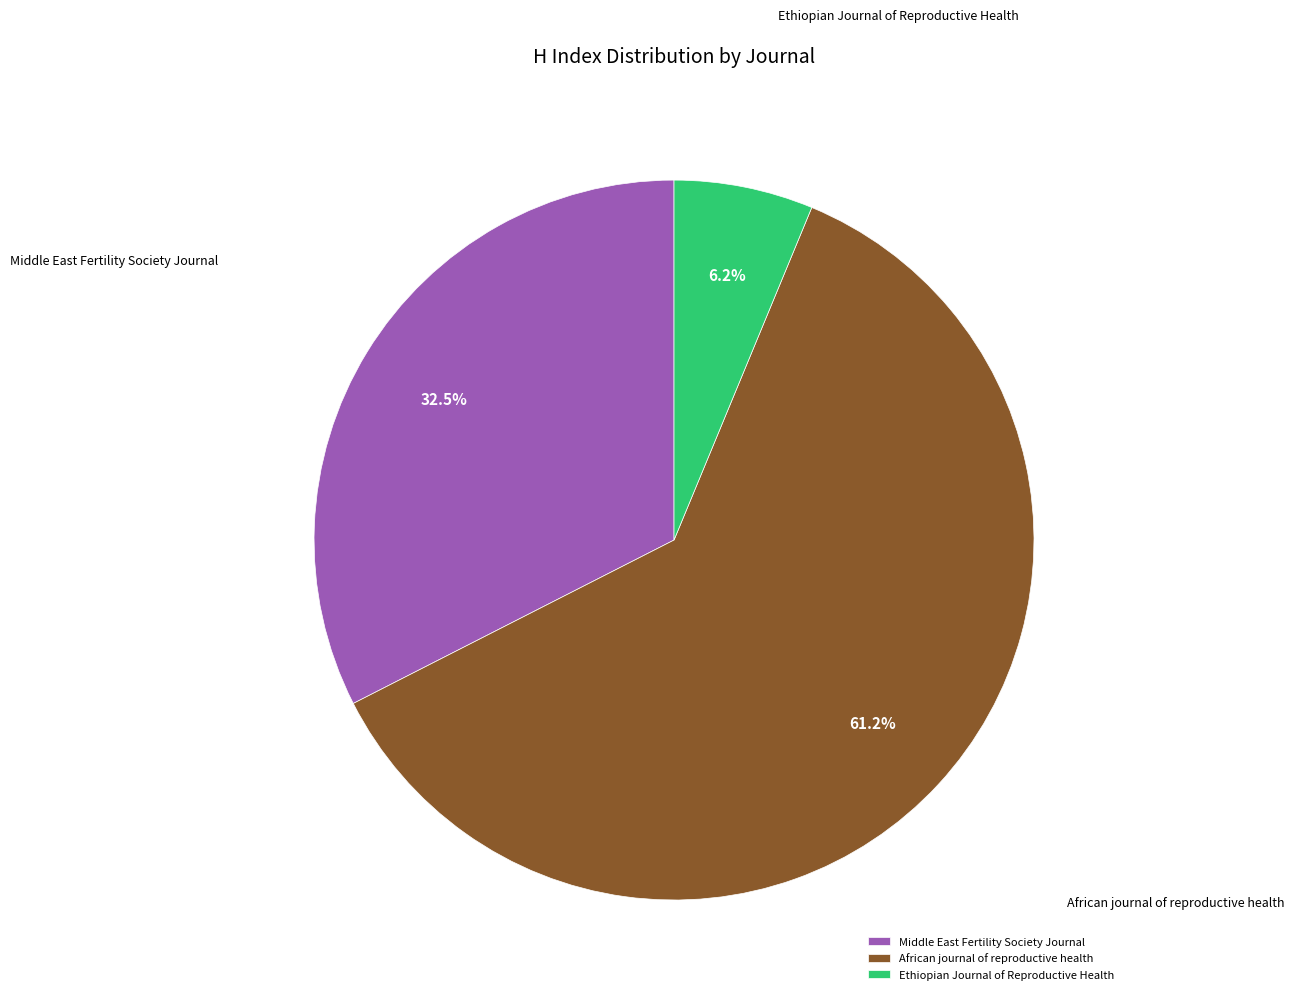

Is it true that African journal of reproductive health is 61% of the pie?

True